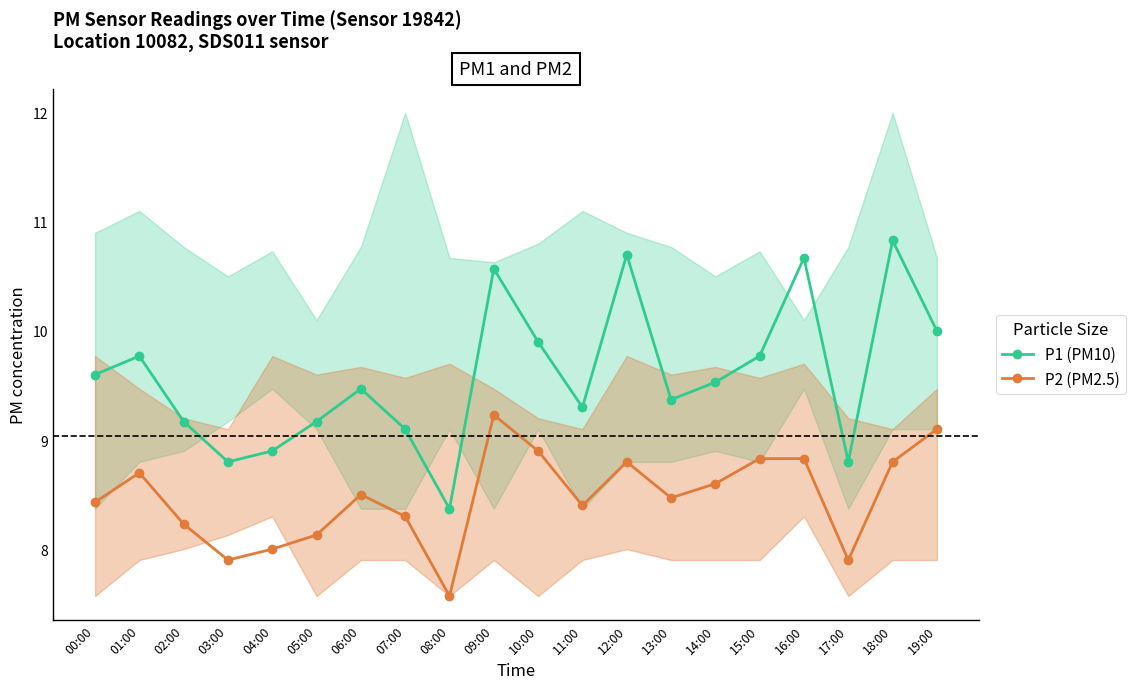

Reading right to left, list all the values displayed in this chart.

P1 (PM10): 10.0	10.8	8.8	10.7	9.8	9.5	9.4	10.7	9.3	9.9	10.6	8.4	9.1	9.5	9.2	8.9	8.8	9.2	9.8	9.6
P2 (PM2.5): 9.1	8.8	7.9	8.8	8.8	8.6	8.5	8.8	8.4	8.9	9.2	7.6	8.3	8.5	8.1	8.0	7.9	8.2	8.7	8.4